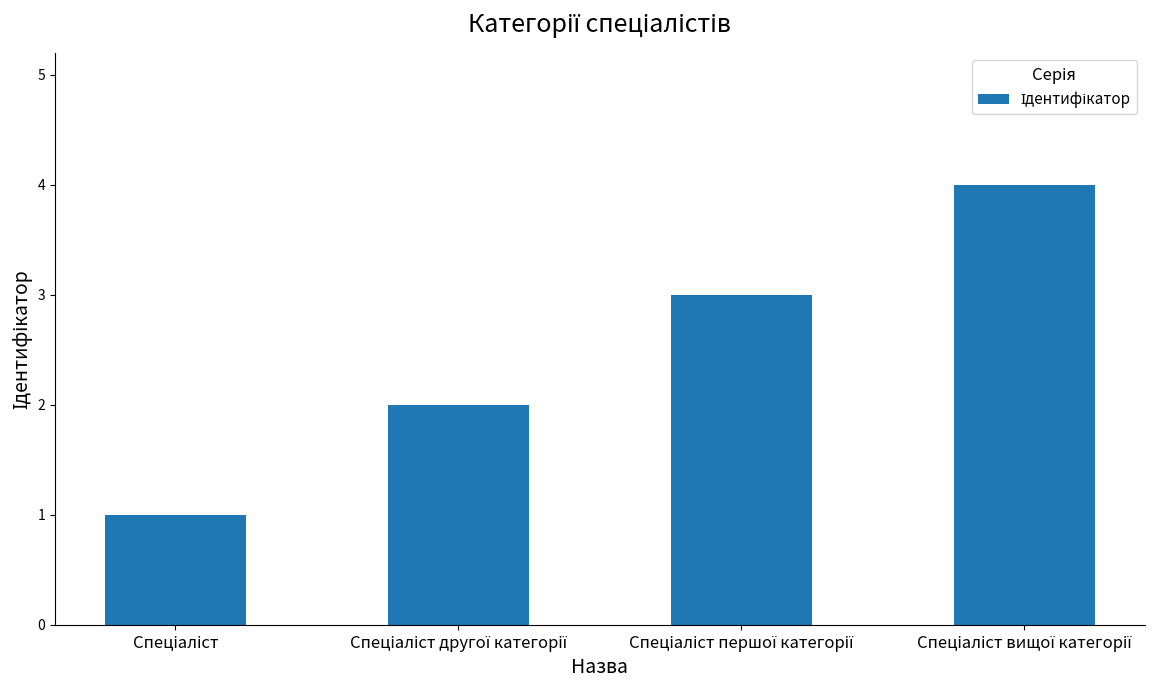

Does the chart contain any negative values?

No